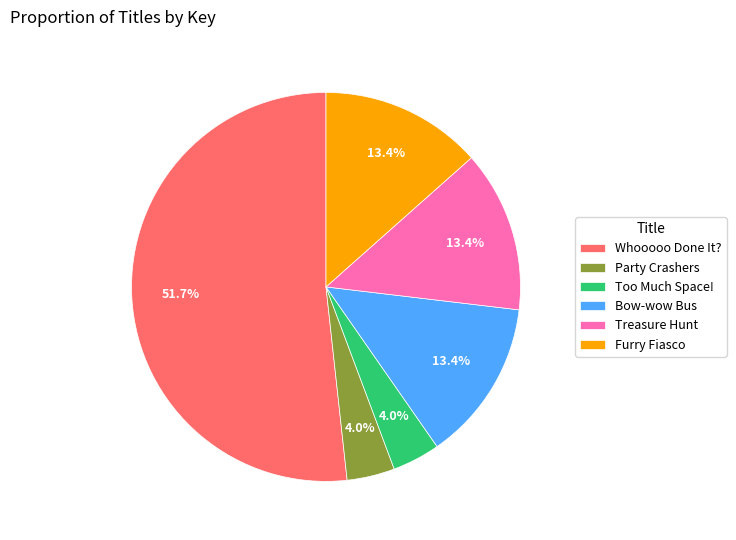

What percentage do Whooooo Done It? and Treasure Hunt together represent?

65.2%